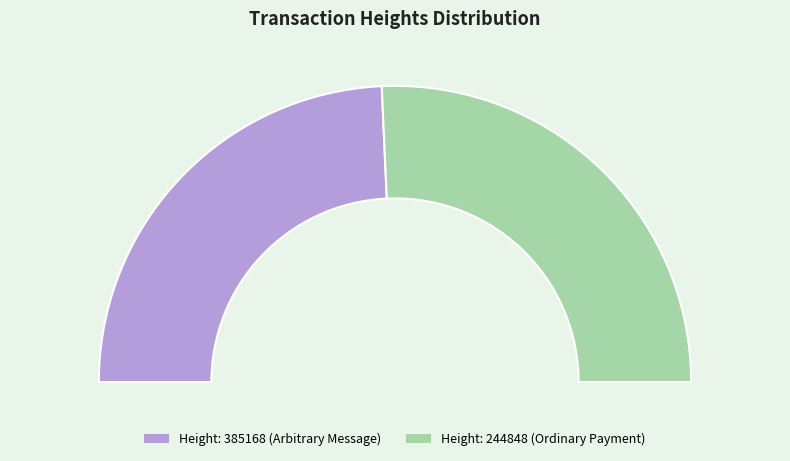

Combined, what portion of the pie is 244848 and 385168?

100.0%